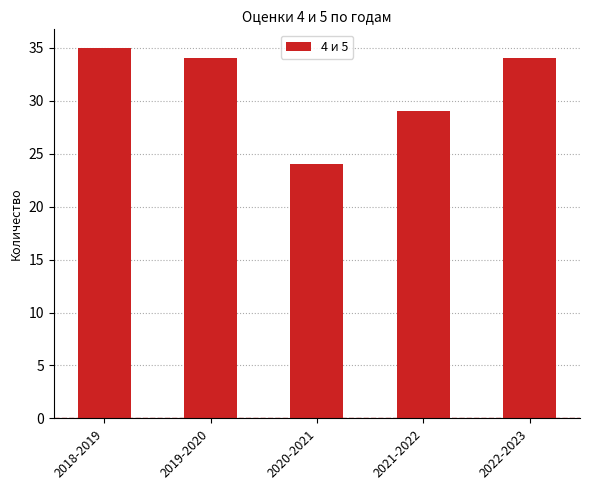

How many categories are shown in the chart?

5